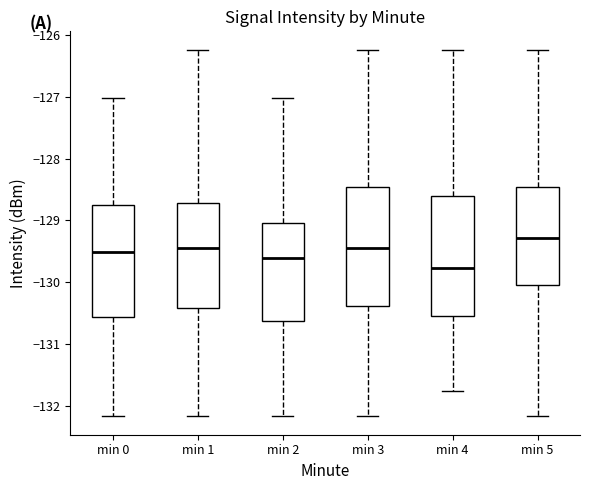

Reading left to right, read every box against the y-axis: the position of its median line, the range the box covers, and the ends of its whiskers. The values are not printed on the chart, so give them approximately, as read against the axis.

min 0: median -129.5, box -130.6 to -128.8, whiskers -132.2 to -127.0
min 1: median -129.4, box -130.4 to -128.7, whiskers -132.2 to -126.2
min 2: median -129.6, box -130.6 to -129.0, whiskers -132.2 to -127.0
min 3: median -129.4, box -130.4 to -128.5, whiskers -132.2 to -126.2
min 4: median -129.8, box -130.6 to -128.6, whiskers -131.8 to -126.2
min 5: median -129.3, box -130.0 to -128.5, whiskers -132.2 to -126.2